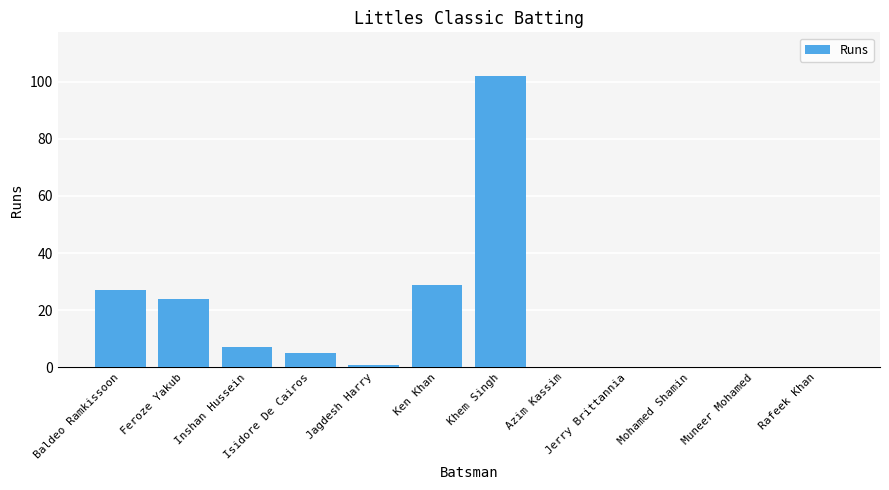

What is the difference between the values at Muneer Mohamed and Jagdesh Harry?

1